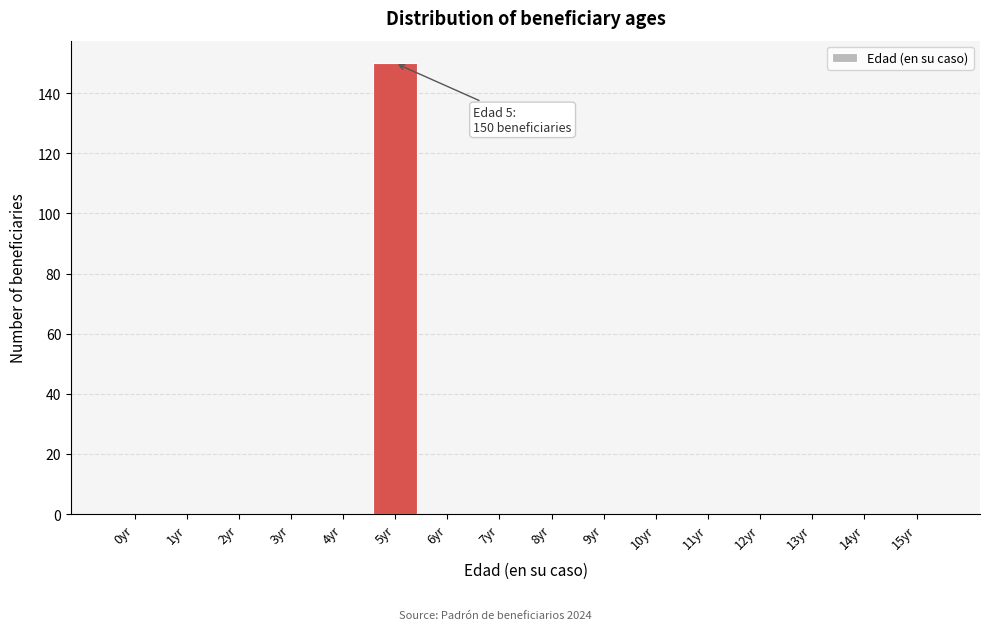

Reading right to left, transcribe all the data shown in this chart.

15yr=0	14yr=0	13yr=0	12yr=0	11yr=0	10yr=0	9yr=0	8yr=0	7yr=0	6yr=0	5yr=150	4yr=0	3yr=0	2yr=0	1yr=0	0yr=0